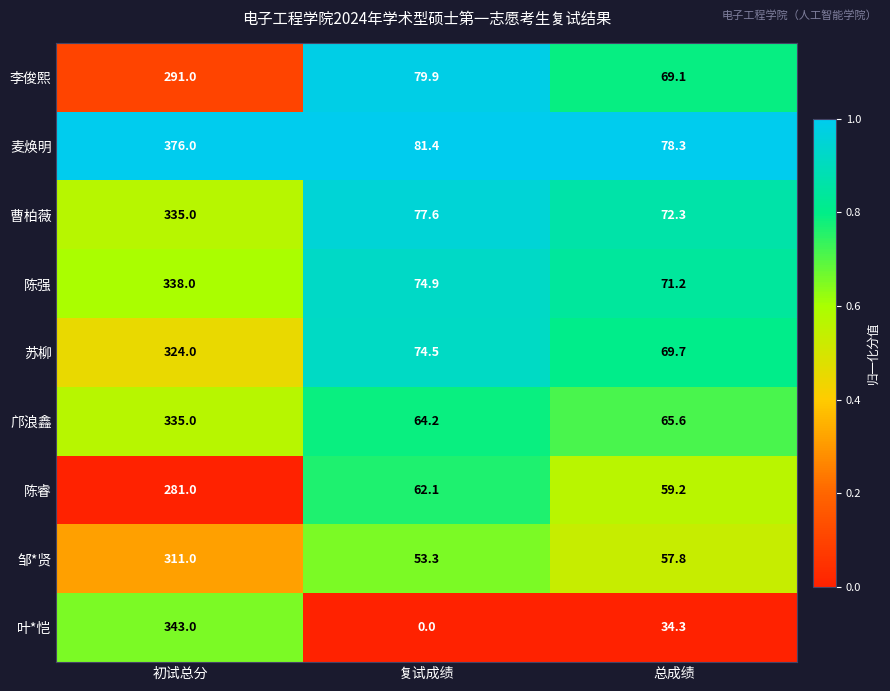

The value of 陈强 at 复试成绩 is 74.9. True or false?

True